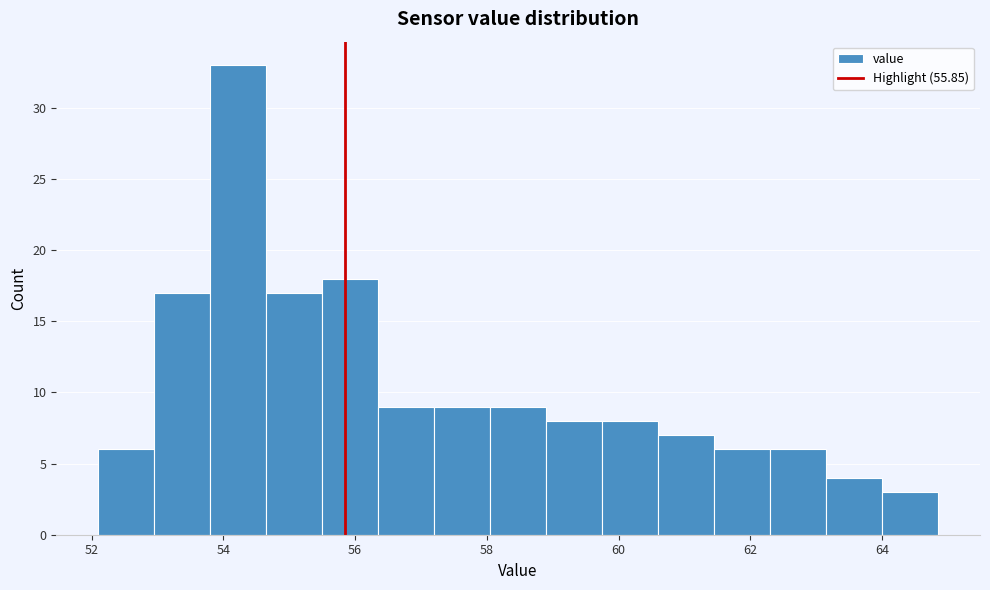

How tall is the bar that spans 52.10 to 52.95 on the x-axis? Neither the bar edges nor the heights are printed on the chart, so give them approximately, as read against the axes.

6